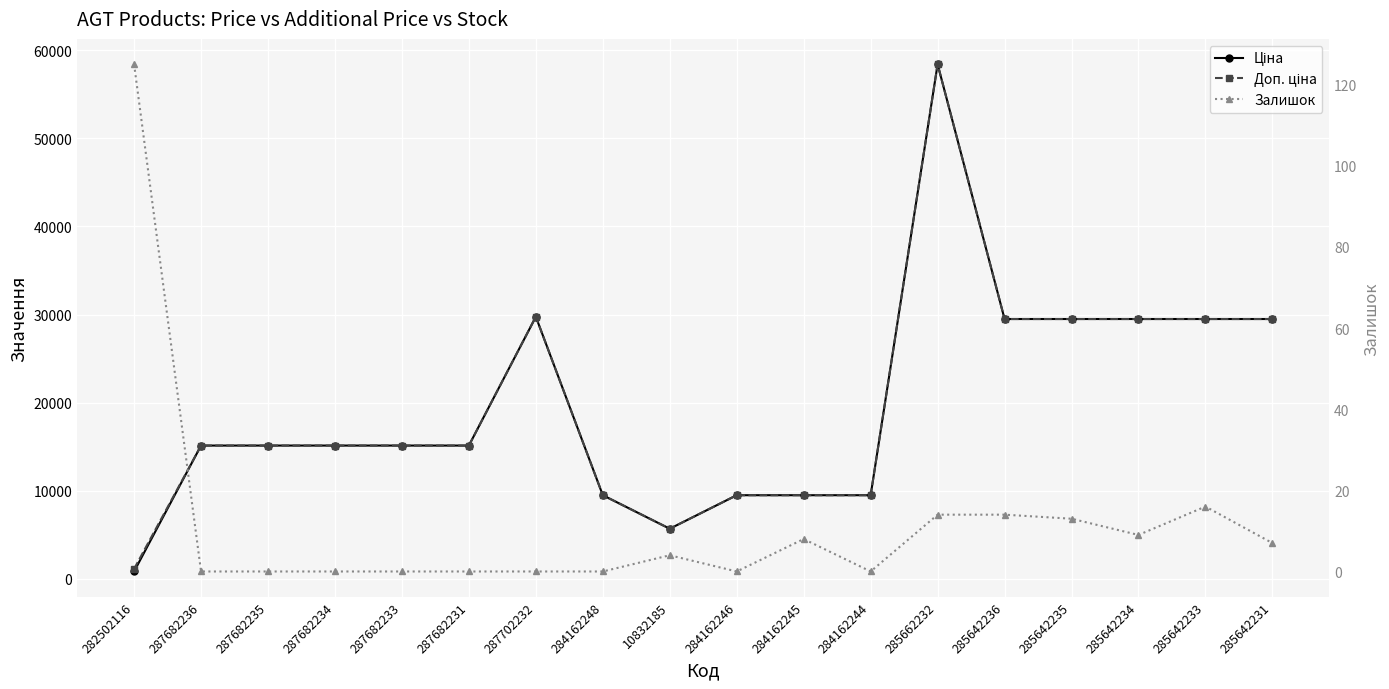

True or false: Доп. ціна and Залишок intersect in this chart.

False